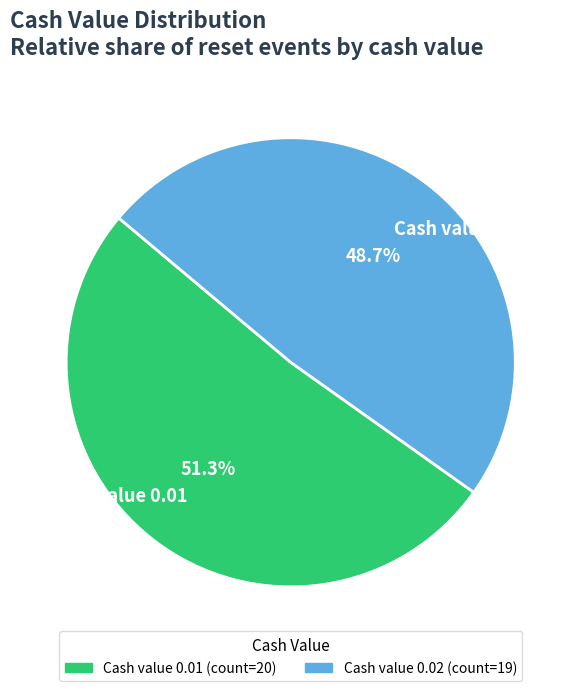

Count the number of slices in the pie.

2